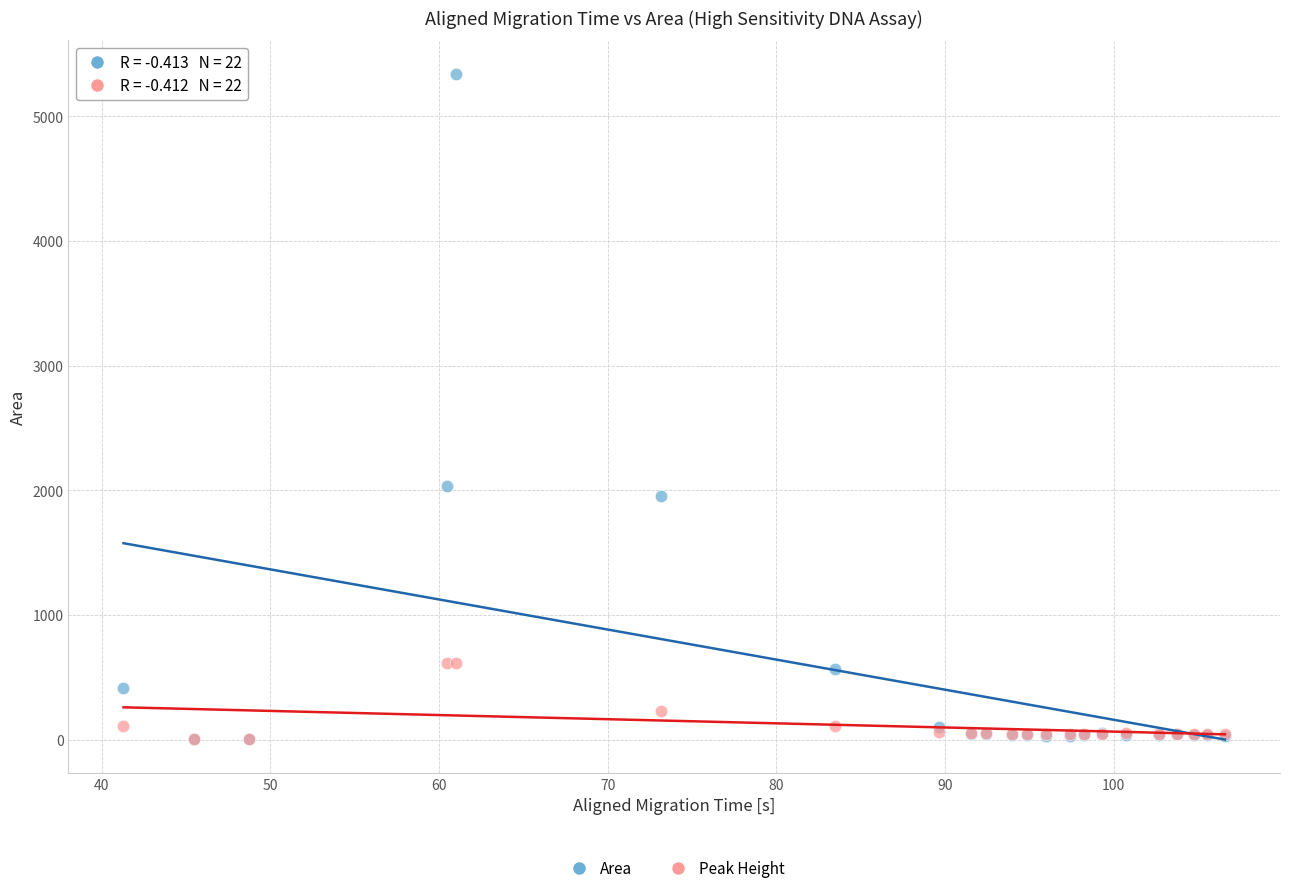

In the Area series, what Y value is closest to 2671?

2036.2